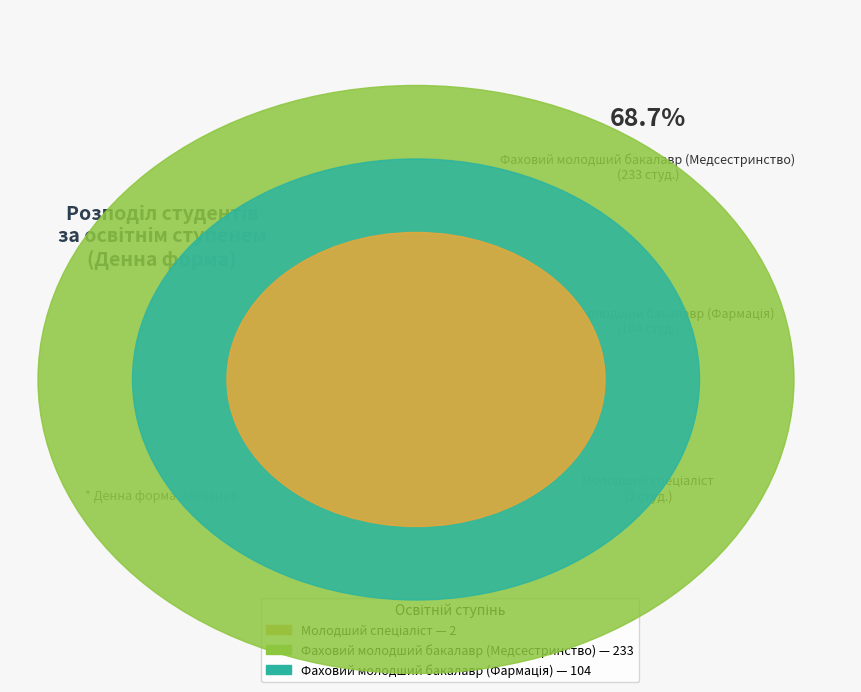

To the nearest percent, what is the difference between the largest and smallest slice percentages?

68%